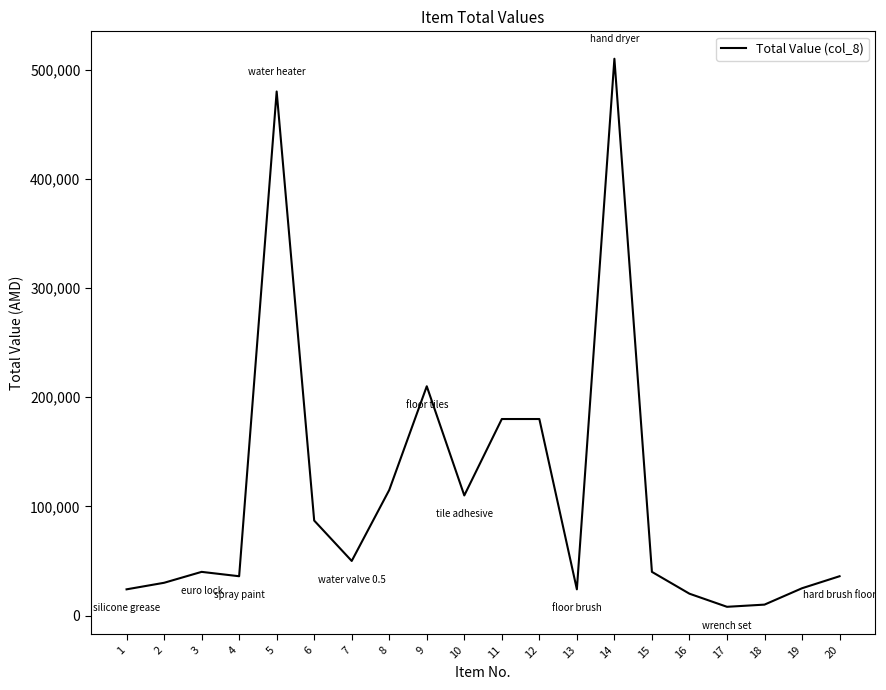

What is the greatest value displayed?

510000